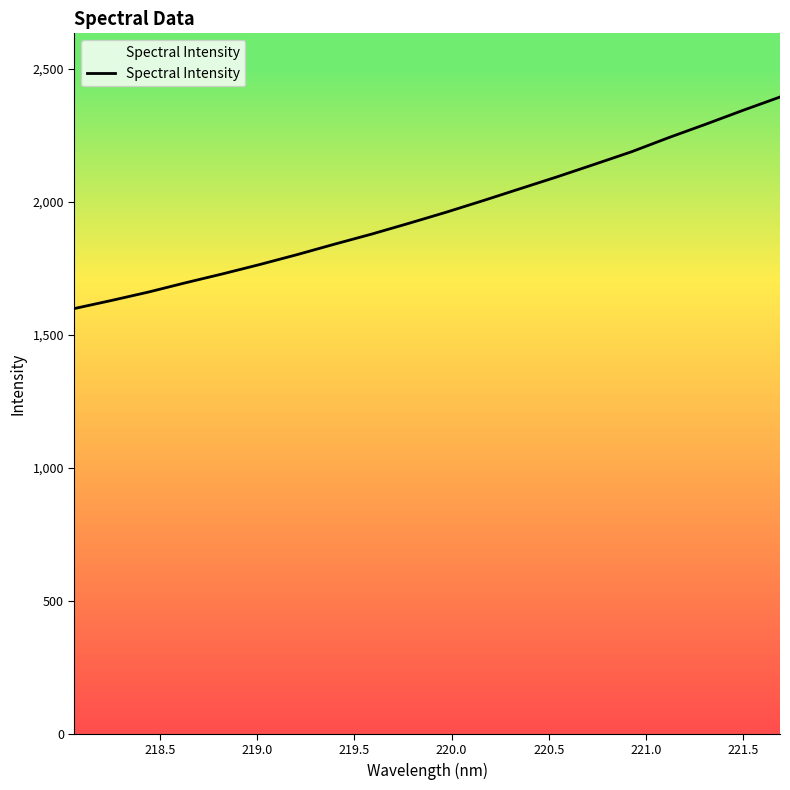

What is the label of the 2nd point from the left?

218.5